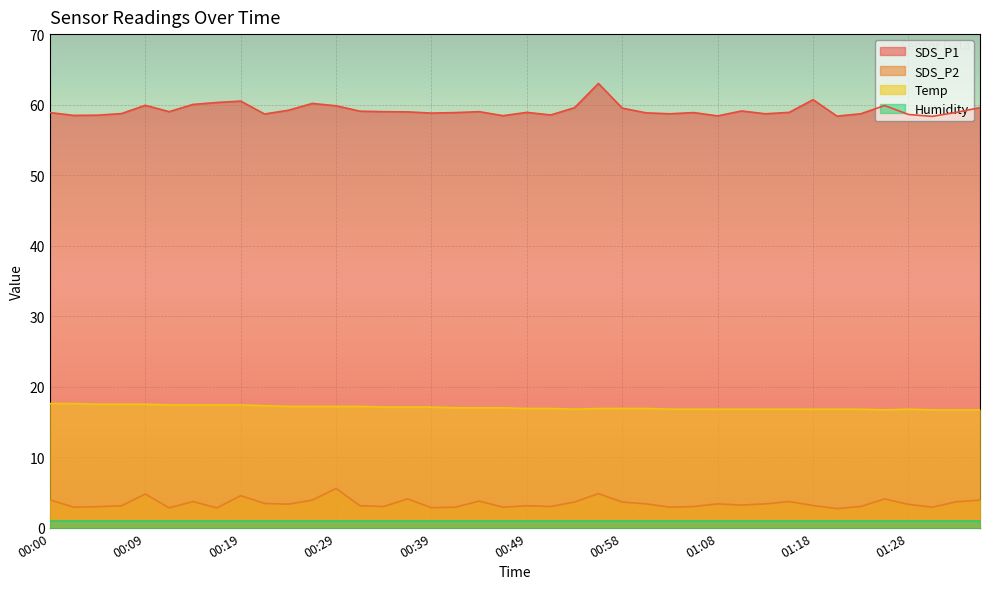

What is the difference between the highest and lowest values at 01:23?

55.7